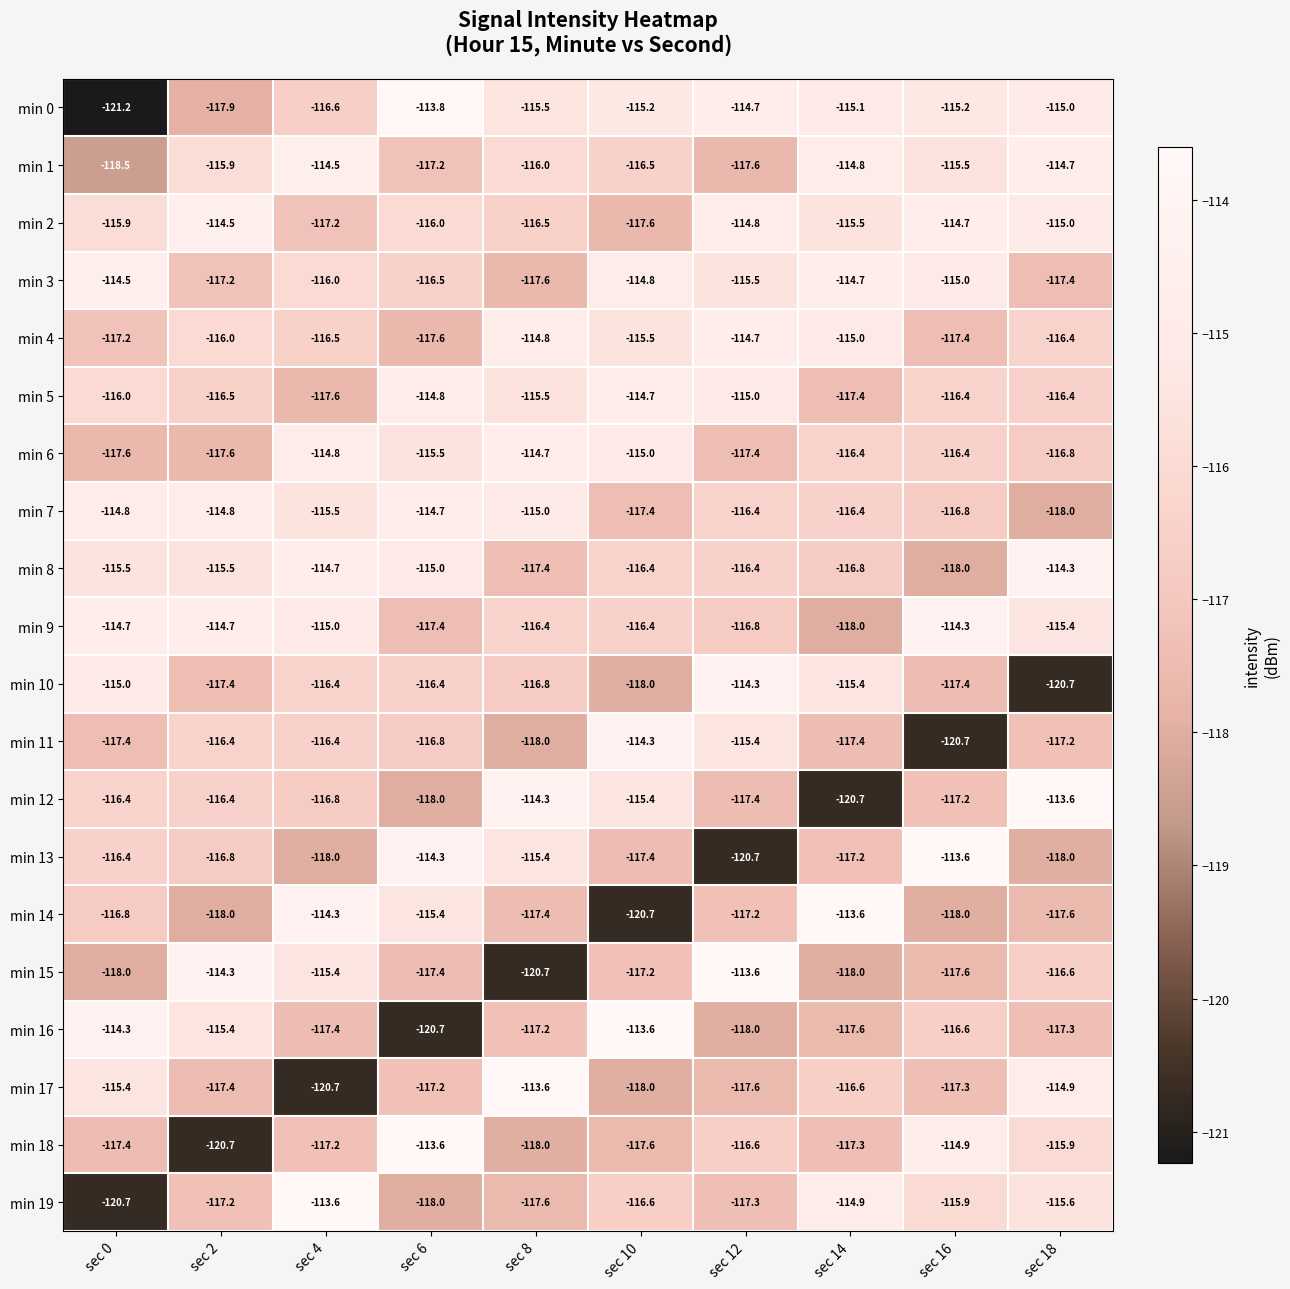

At how many categories does at least one series exceed -117?

10